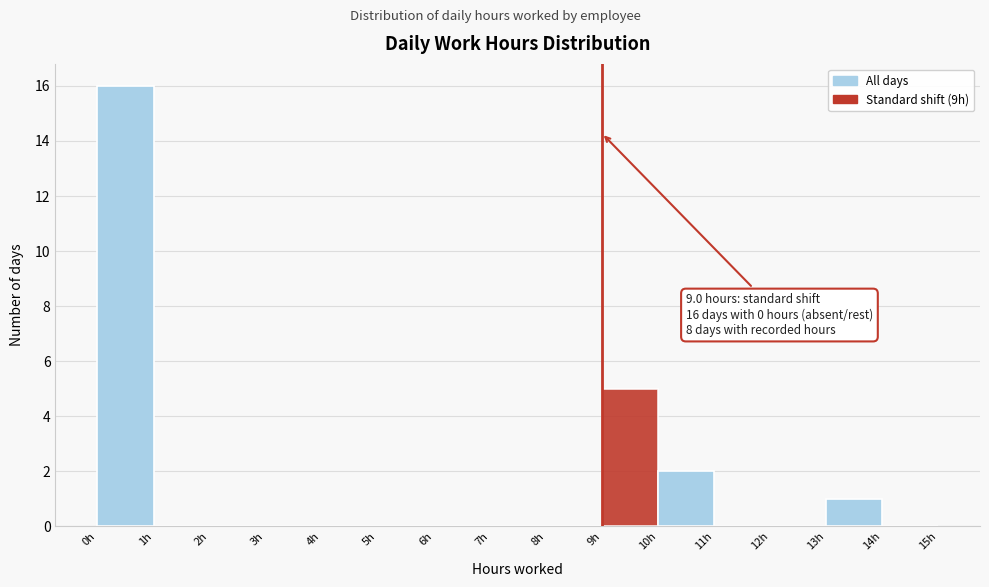

Which range on the x-axis has the tallest bar?

0 to 1